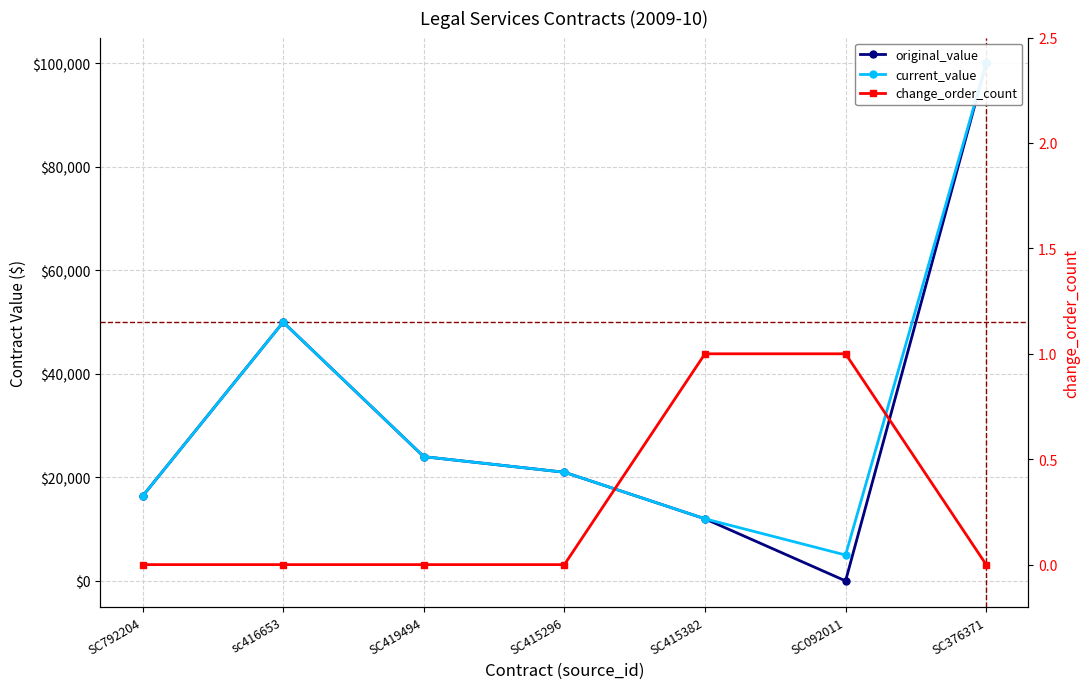

True or false: change_order_count and current_value cross at least once.

False